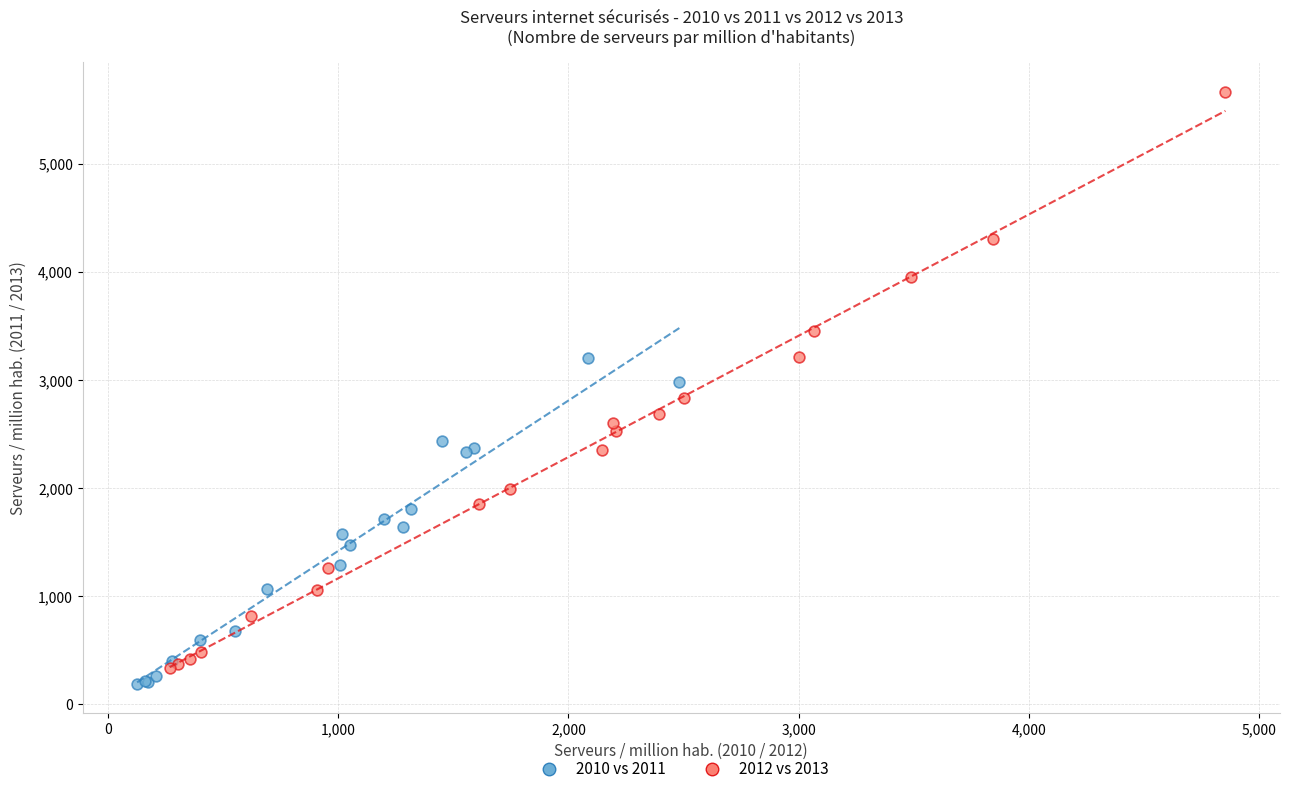

Which series has the widest spread of Y values?

2012 vs 2013